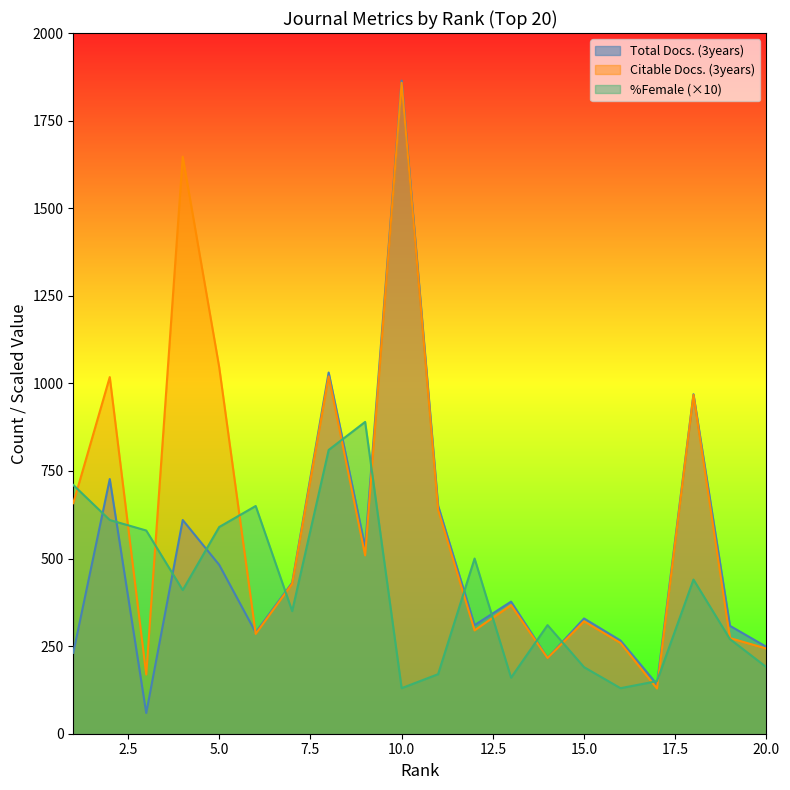

What are all the series names shown in the legend?

Total Docs. (3years), Citable Docs. (3years), %Female (×10)